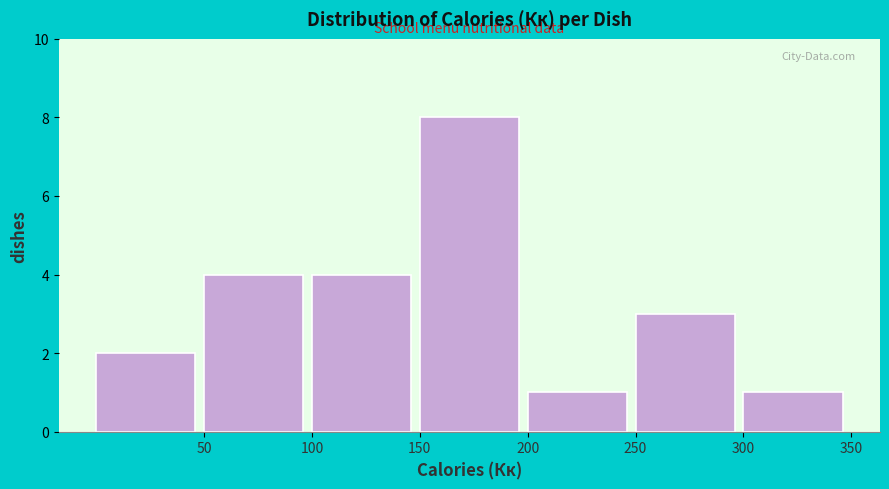

Which range on the x-axis has the tallest bar?

150 to 200